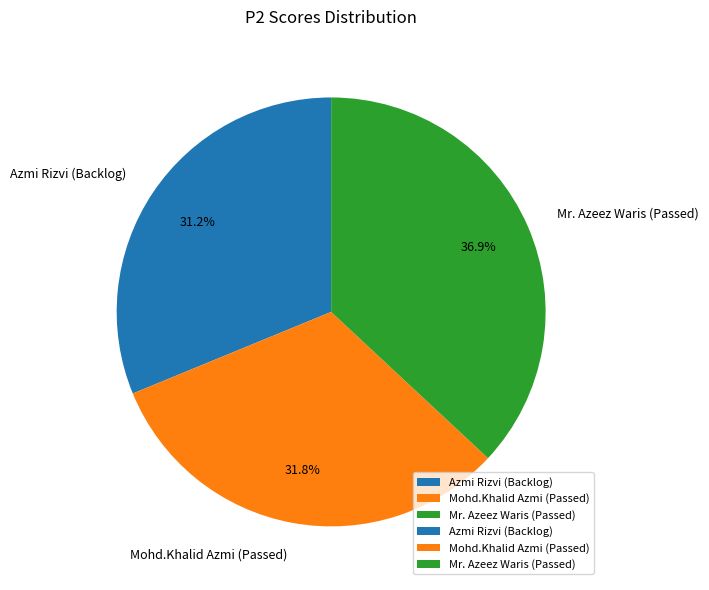

Which category has the biggest portion of the pie?

Mr. Azeez Waris (Passed)